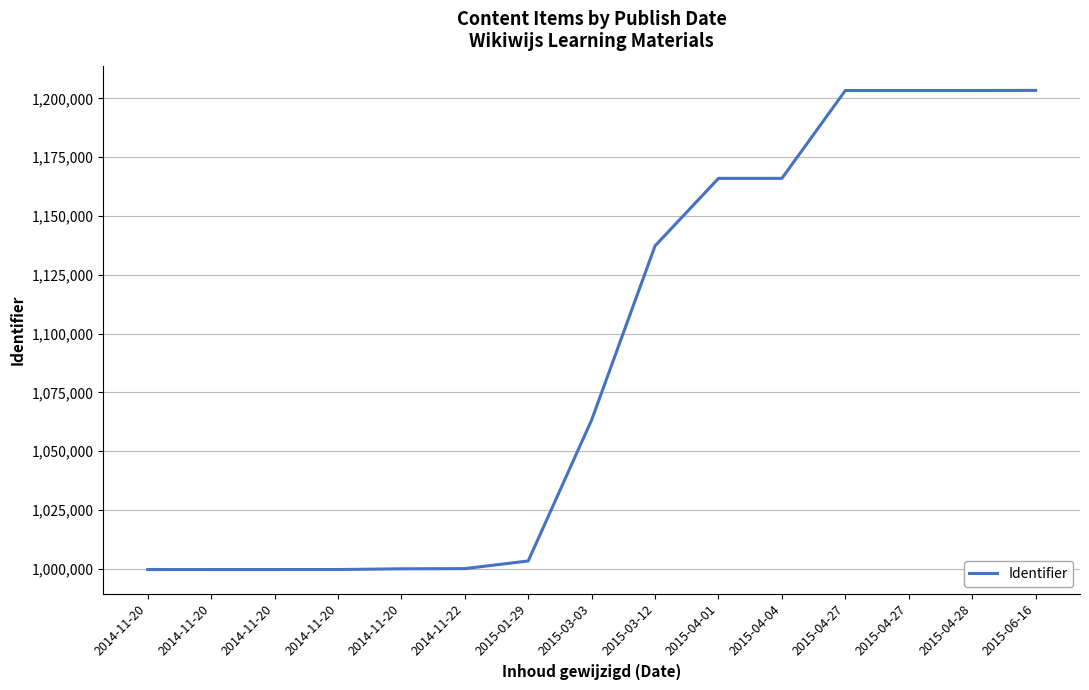

Does the chart display data point markers on the line(s)?

No